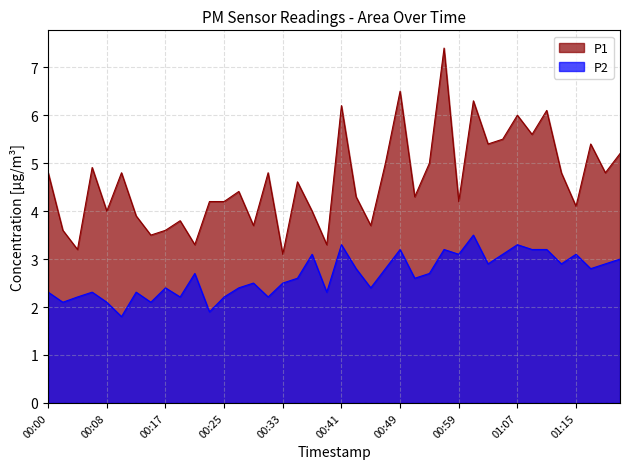

Which label corresponds to the largest value in the chart?

00:56